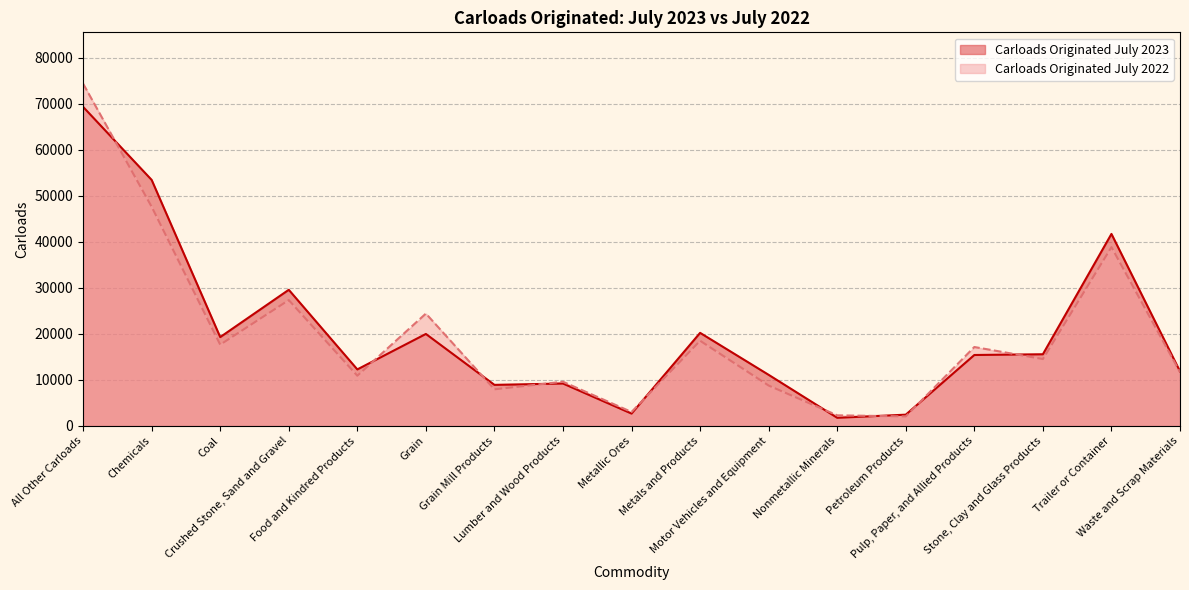

At which category is the sum across all series the highest?

All Other Carloads